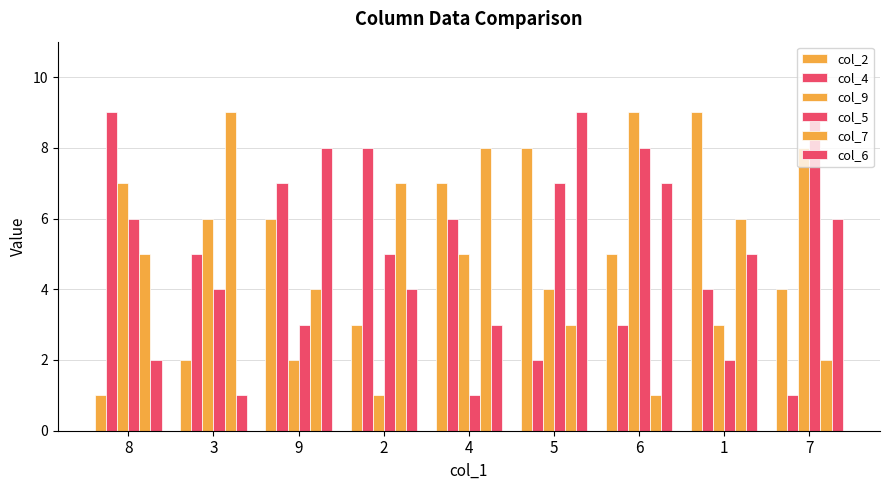

Are the bars grouped side by side (vs. stacked)?

Yes